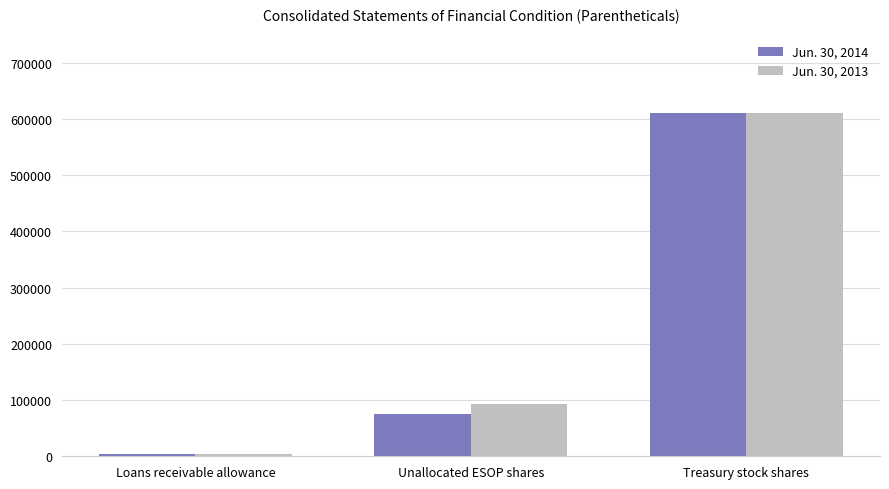

Which category has the highest value in the Jun. 30, 2014 series?

Treasury stock shares